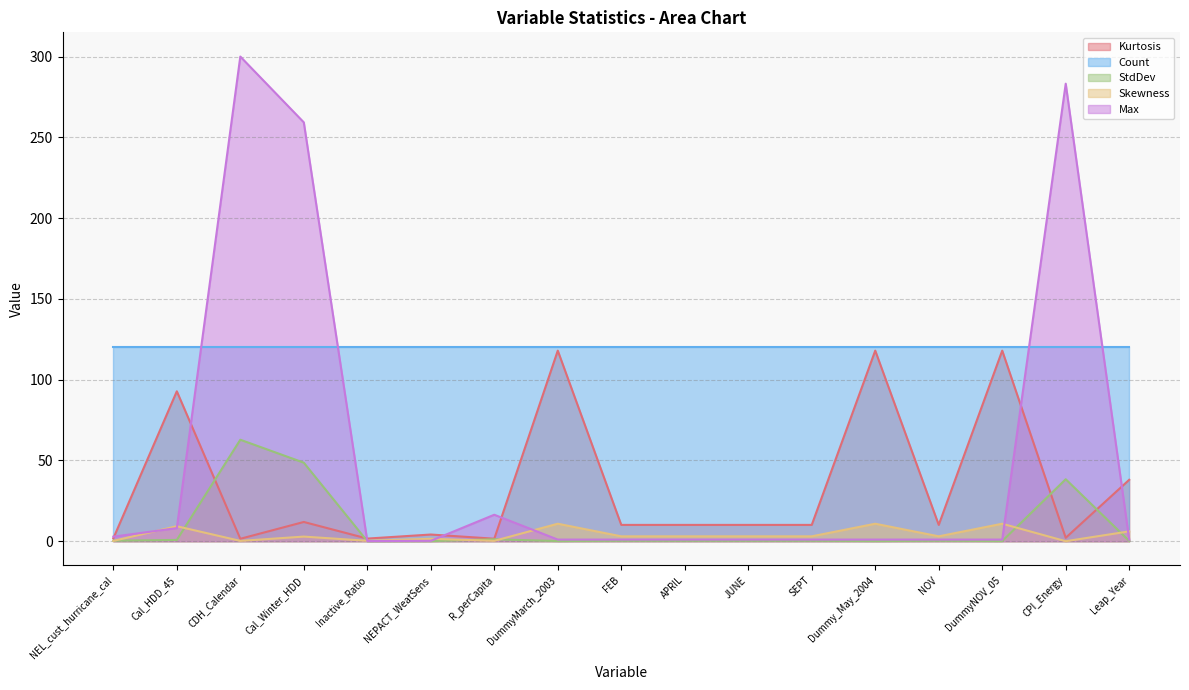

How many interior local valleys does the Max series have?

1